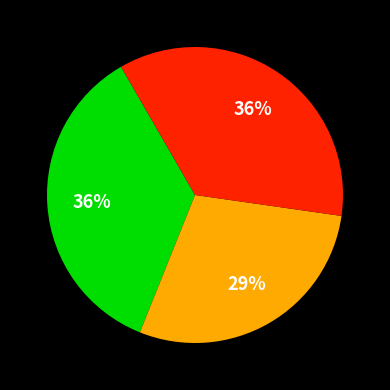

To the nearest percent, what is the difference between the largest and smallest slice percentages?

7%